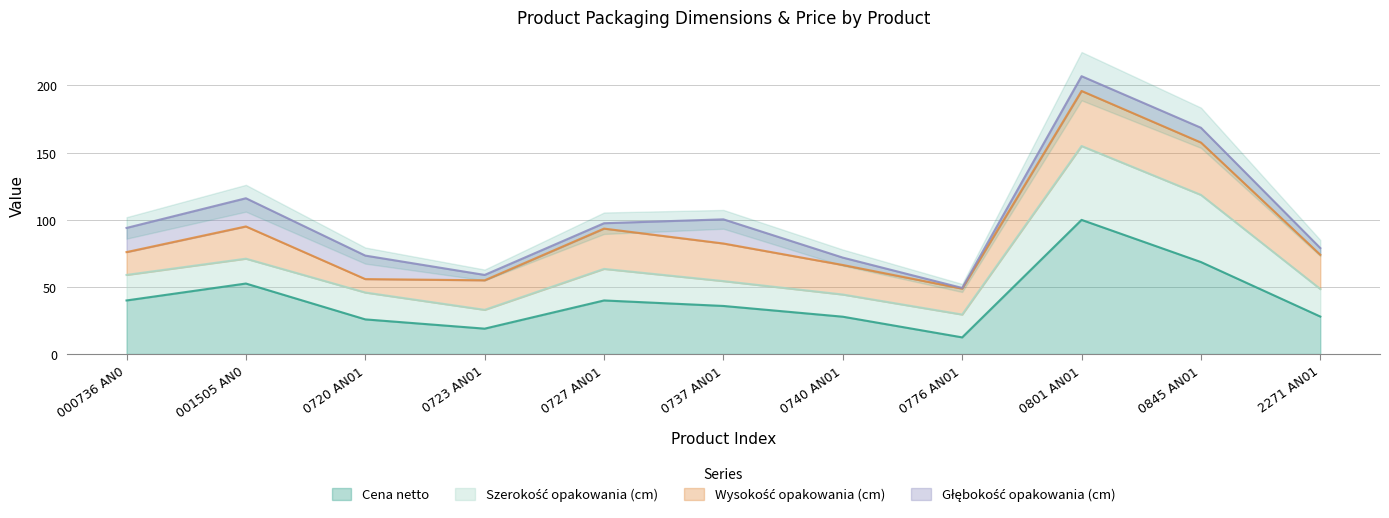

In Szerokość opakowania (cm), how many points are higher than both neighbors (excluding endpoints)?

3